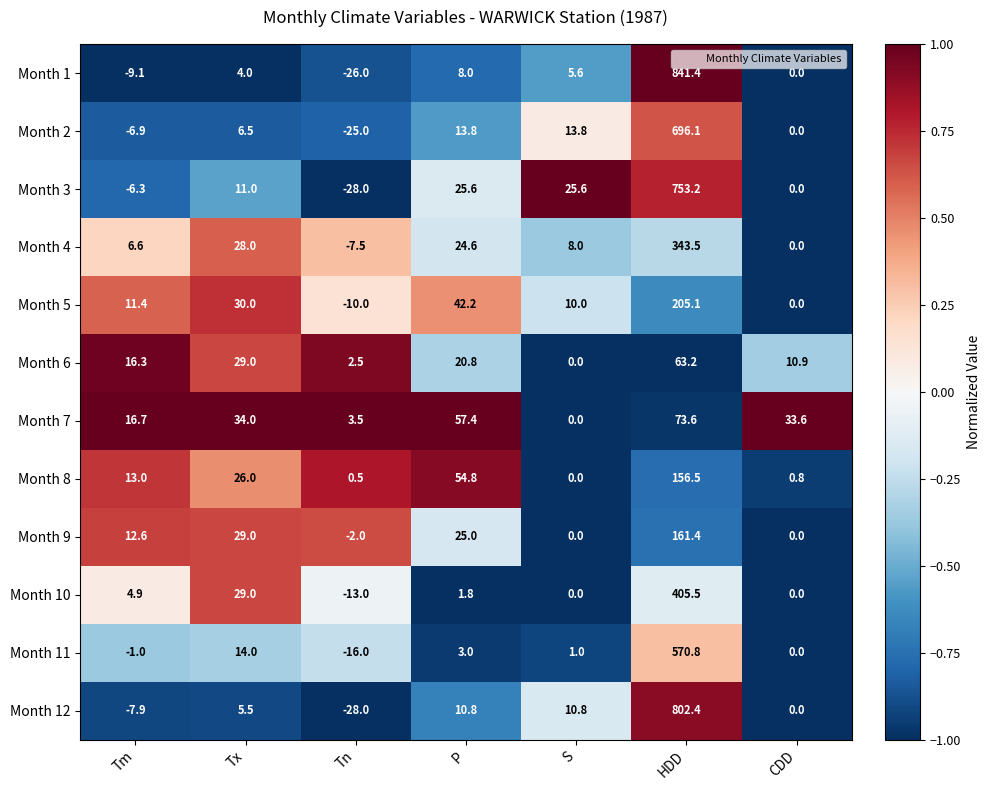

Which series has the largest range (max minus min)?

Month 1